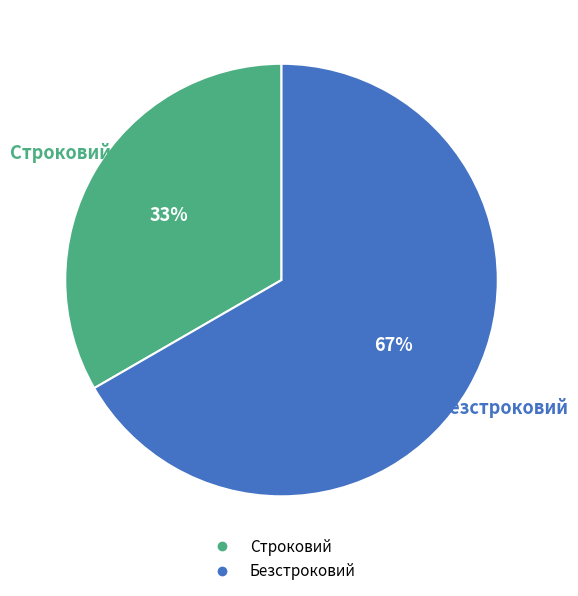

What percentage is the Безстроковий slice, to the nearest percent?

67%